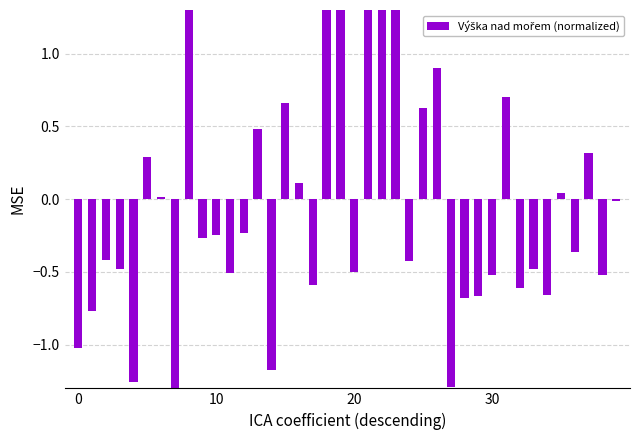

Which label corresponds to the smallest value in the chart?

7